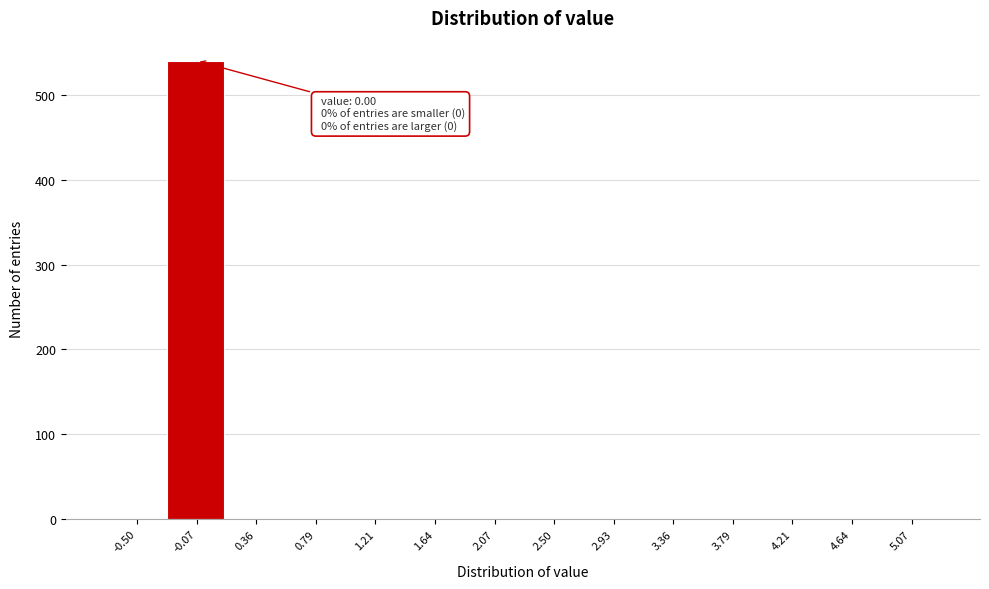

Reading right to left, transcribe all the data shown in this chart.

5.07=0	4.64=0	4.21=0	3.79=0	3.36=0	2.93=0	2.50=0	2.07=0	1.64=0	1.21=0	0.79=0	0.36=0	-0.07=540	-0.50=0